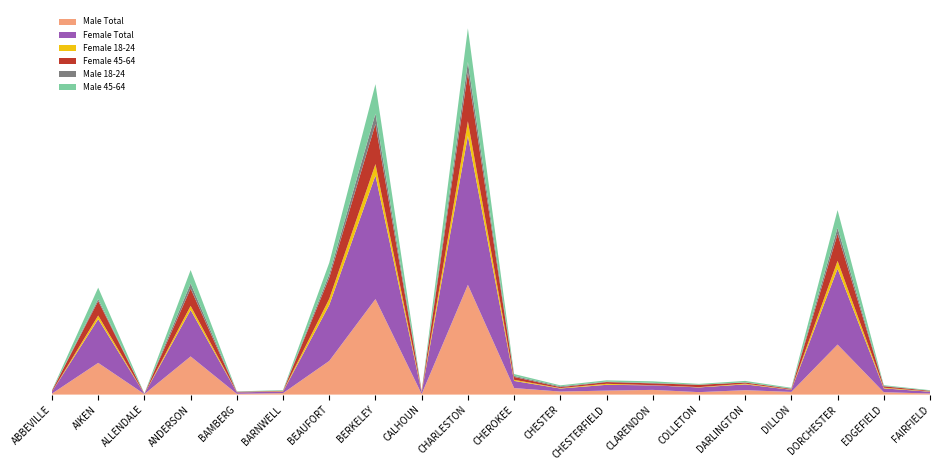

Reading left to right, extract all data points from this chart.

Male Total: ABBEVILLE=14	AIKEN=438	ALLENDALE=7	ANDERSON=527	BAMBERG=11	BARNWELL=20	BEAUFORT=465	BERKELEY=1319	CALHOUN=8	CHARLESTON=1516	CHEROKEE=90	CHESTER=42	CHESTERFIELD=55	CLARENDON=65	COLLETON=34	DARLINGTON=61	DILLON=37	DORCHESTER=691	EDGEFIELD=33	FAIRFIELD=15
Female Total: ABBEVILLE=27	AIKEN=604	ALLENDALE=3	ANDERSON=641	BAMBERG=20	BARNWELL=22	BEAUFORT=772	BERKELEY=1707	CALHOUN=23	CHARLESTON=2057	CHEROKEE=99	CHESTER=42	CHESTERFIELD=80	CLARENDON=63	COLLETON=65	DARLINGTON=80	DILLON=29	DORCHESTER=1047	EDGEFIELD=53	FAIRFIELD=25
Female 18-24: ABBEVILLE=0	AIKEN=50	ALLENDALE=0	ANDERSON=58	BAMBERG=1	BARNWELL=5	BEAUFORT=86	BERKELEY=157	CALHOUN=7	CHARLESTON=201	CHEROKEE=15	CHESTER=6	CHESTERFIELD=14	CLARENDON=2	COLLETON=4	DARLINGTON=10	DILLON=3	DORCHESTER=109	EDGEFIELD=9	FAIRFIELD=4
Female 45-64: ABBEVILLE=14	AIKEN=201	ALLENDALE=2	ANDERSON=239	BAMBERG=6	BARNWELL=5	BEAUFORT=291	BERKELEY=554	CALHOUN=8	CHARLESTON=671	CHEROKEE=40	CHESTER=13	CHESTERFIELD=24	CLARENDON=25	COLLETON=32	DARLINGTON=16	DILLON=10	DORCHESTER=372	EDGEFIELD=19	FAIRFIELD=9
Male 18-24: ABBEVILLE=1	AIKEN=28	ALLENDALE=0	ANDERSON=70	BAMBERG=2	BARNWELL=3	BEAUFORT=49	BERKELEY=143	CALHOUN=2	CHARLESTON=148	CHEROKEE=15	CHESTER=11	CHESTERFIELD=6	CLARENDON=7	COLLETON=3	DARLINGTON=2	DILLON=5	DORCHESTER=86	EDGEFIELD=6	FAIRFIELD=0
Male 45-64: ABBEVILLE=5	AIKEN=156	ALLENDALE=2	ANDERSON=185	BAMBERG=4	BARNWELL=7	BEAUFORT=158	BERKELEY=407	CALHOUN=1	CHARLESTON=465	CHEROKEE=25	CHESTER=14	CHESTERFIELD=18	CLARENDON=21	COLLETON=10	DARLINGTON=20	DILLON=10	DORCHESTER=243	EDGEFIELD=10	FAIRFIELD=8